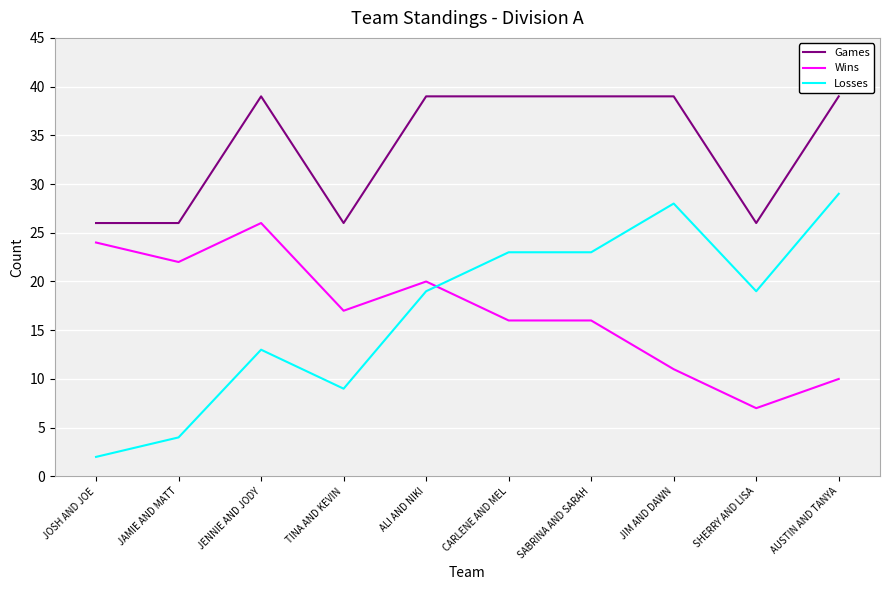

What position from the right is SABRINA AND SARAH?

4